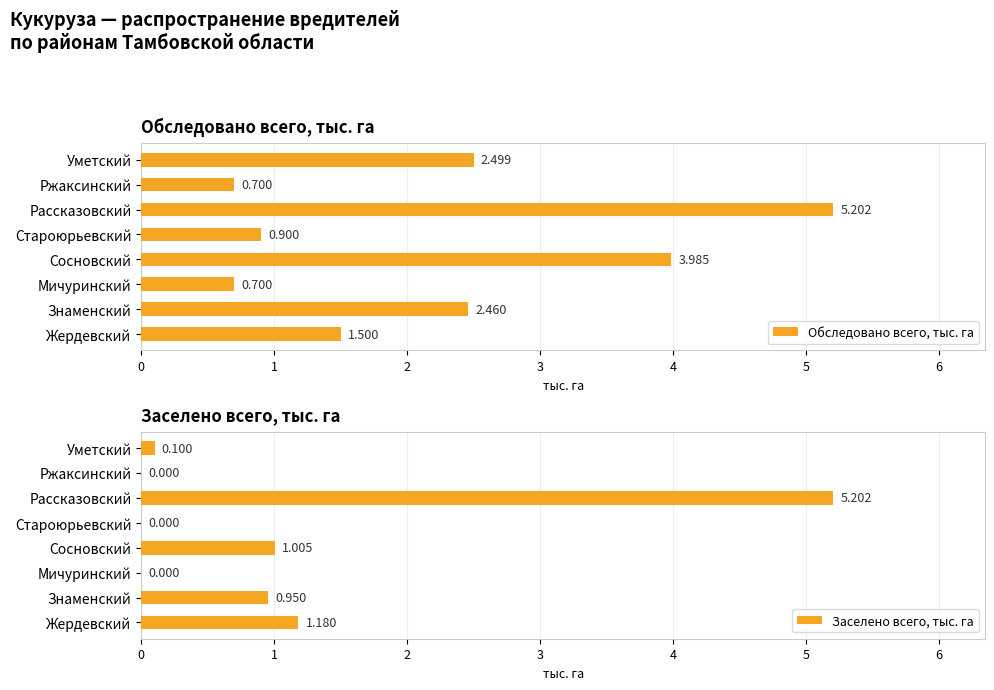

Where is Обследовано всего, тыс. га nearest to the value 2?

Знаменский